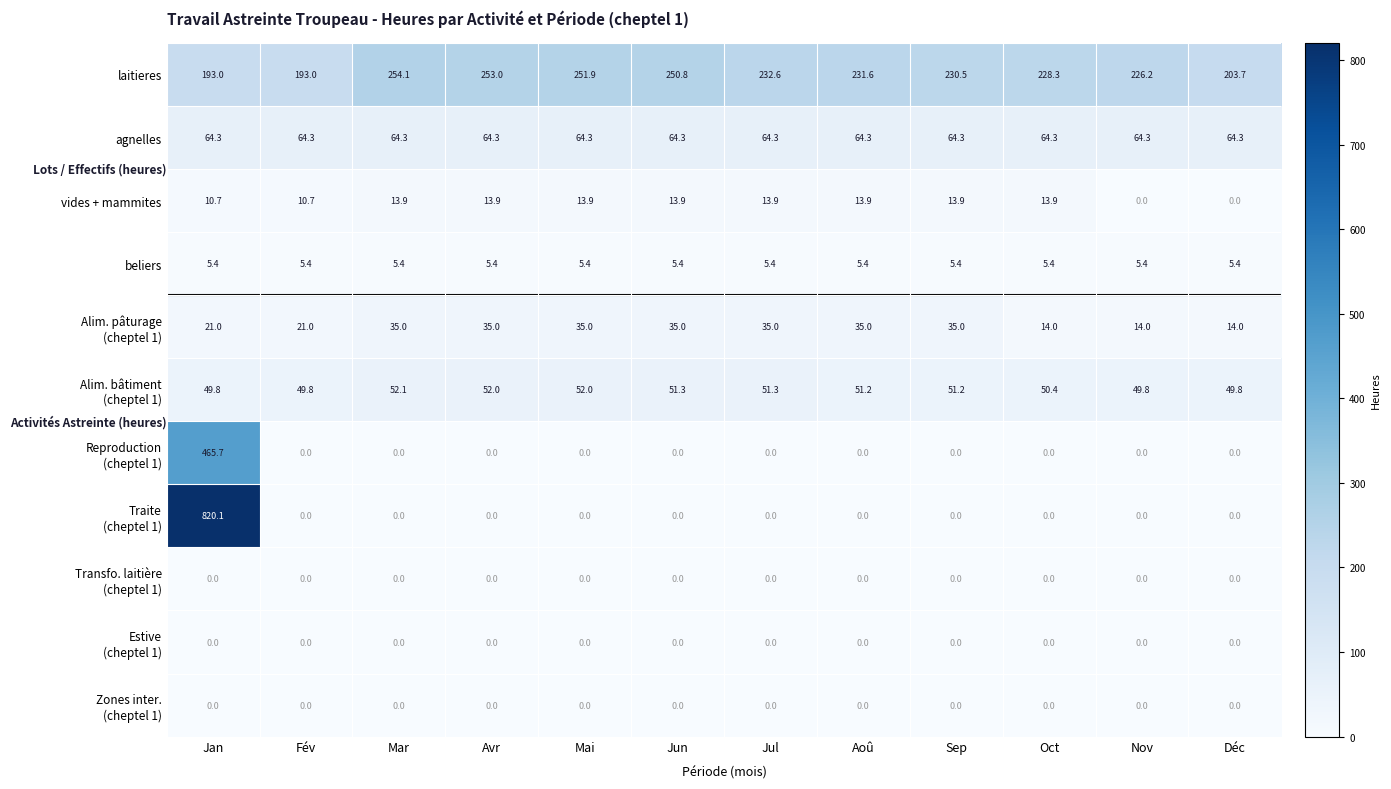

What is the total value across all series at Déc?

337.2